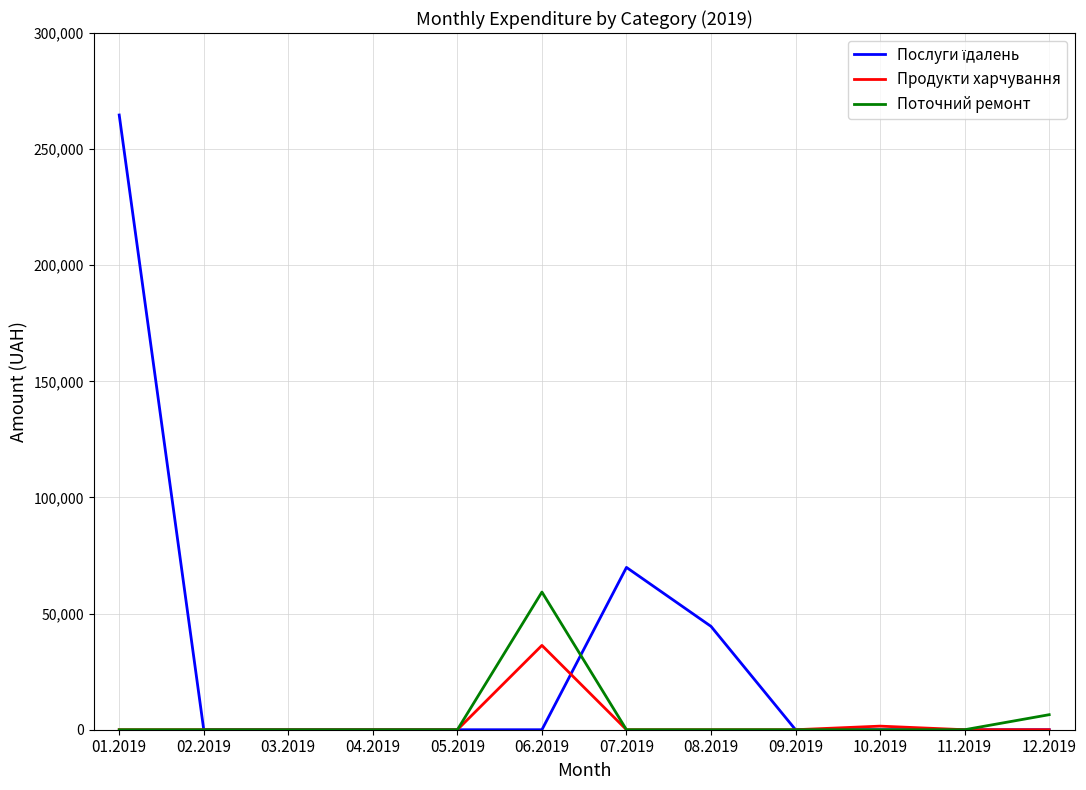

What is the sum of all Поточний ремонт values?

65757.7